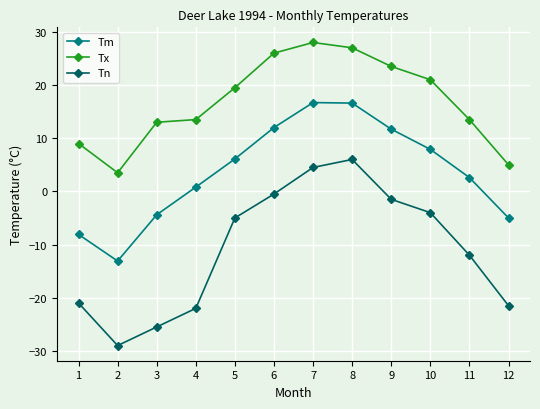

True or false: Tm has a value of 11.7 at 9.

True